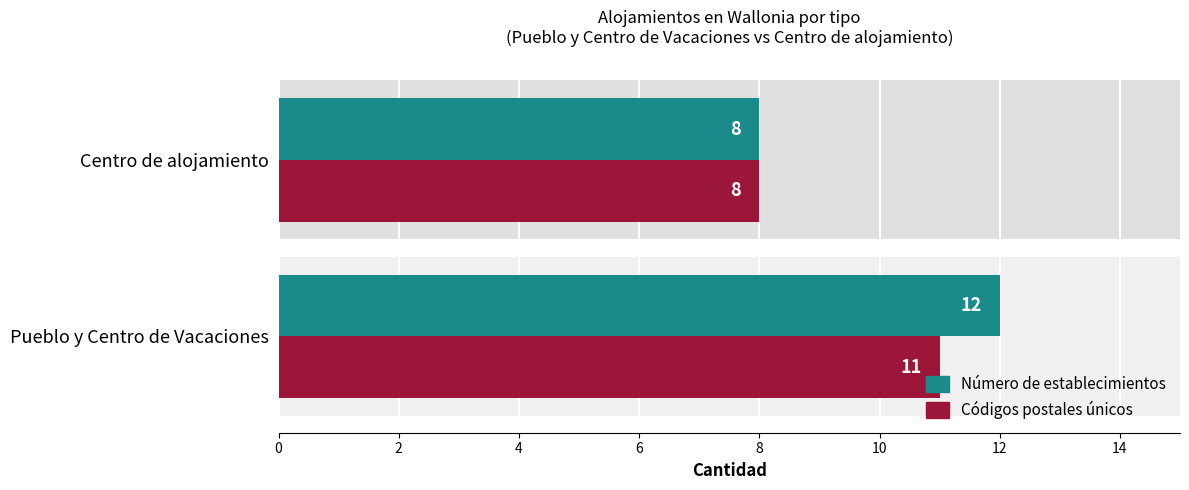

Are the bars horizontal?

Yes